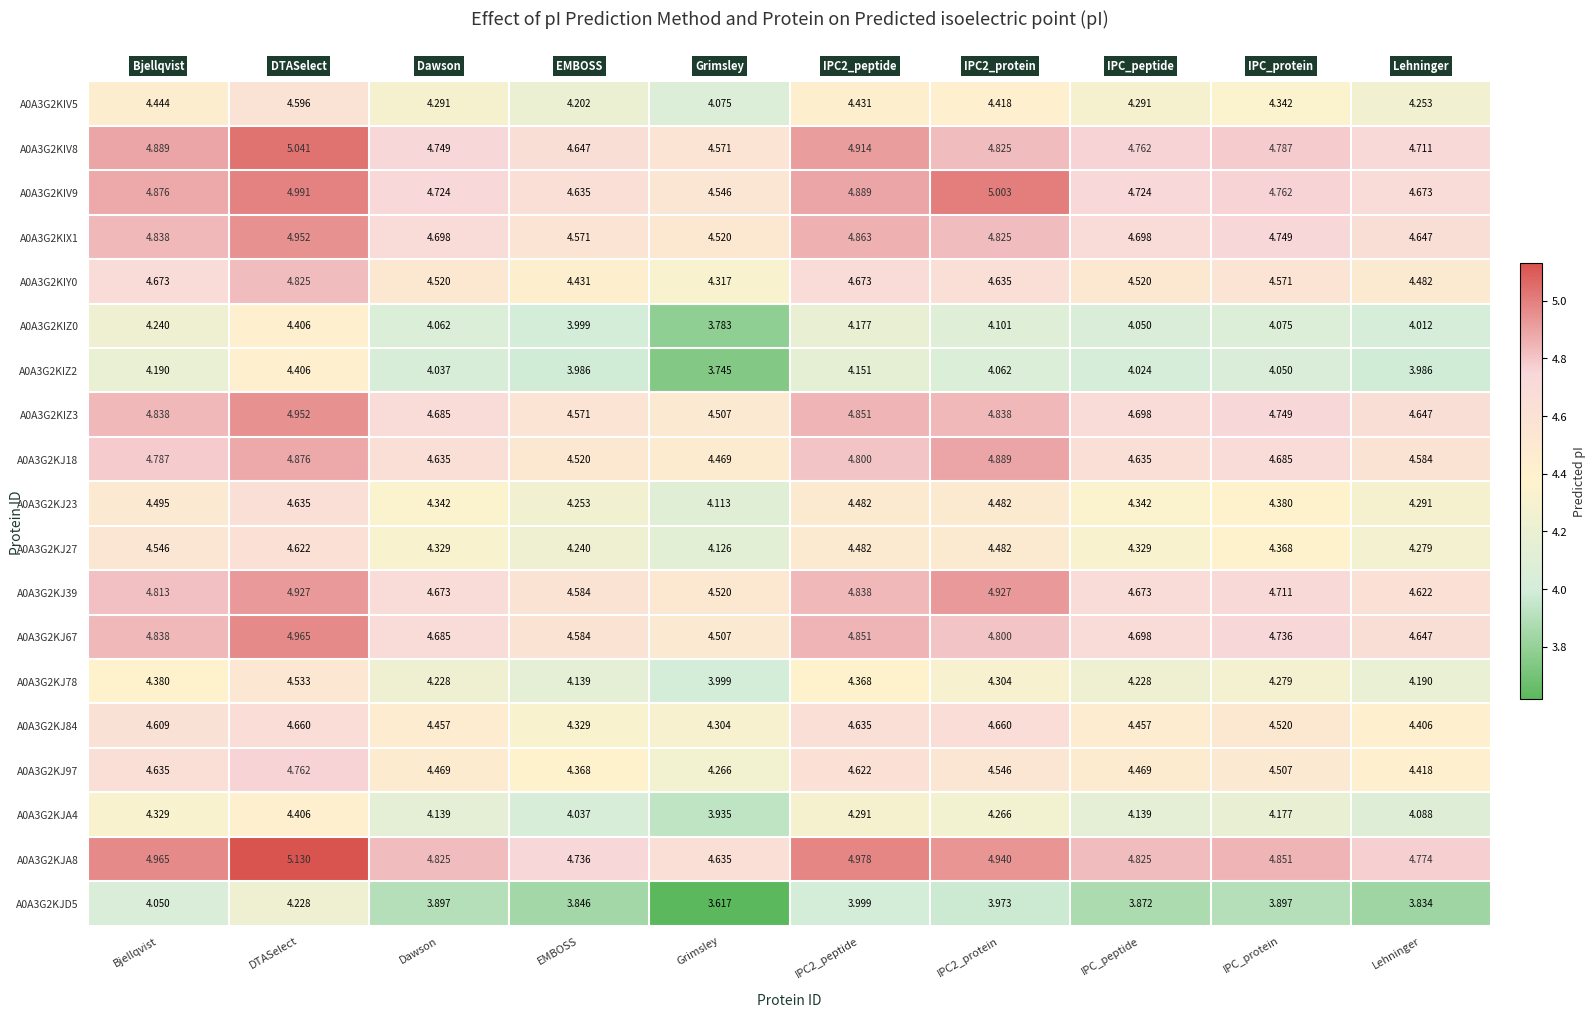

What is the spread (max minus min) of values at DTASelect?

0.9